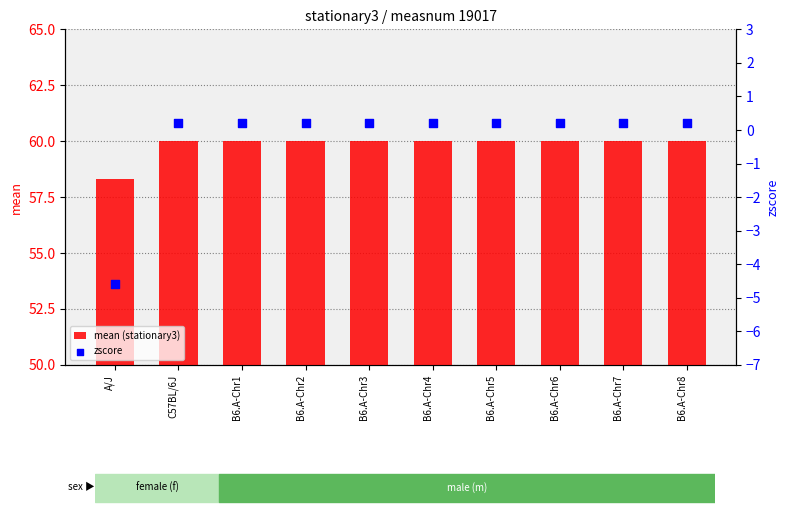

Is the value of zscore at B6.A-Chr1 greater than the value of mean (stationary3) at B6.A-Chr7?

No